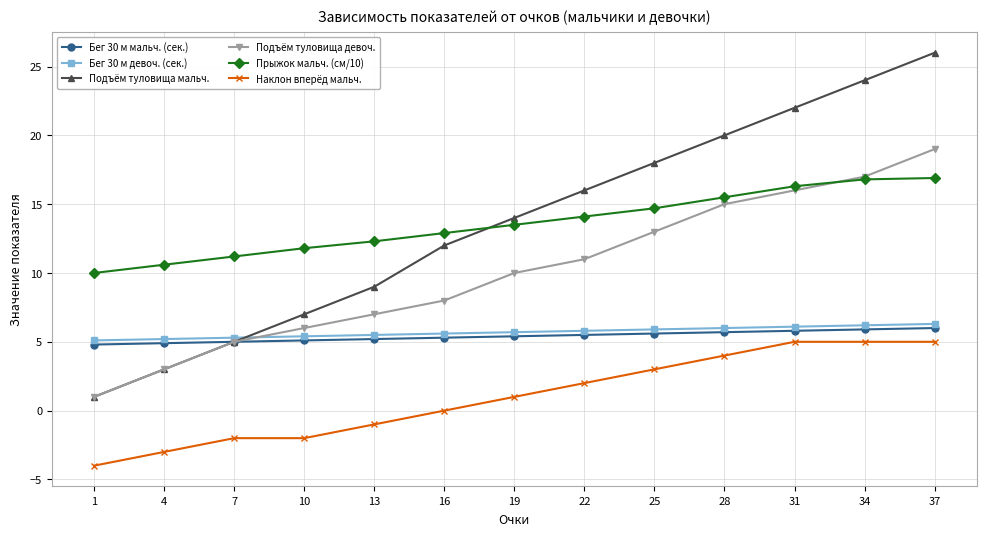

True or false: Бег 30 м девоч. (сек.) and Прыжок мальч. (см/10) intersect in this chart.

False